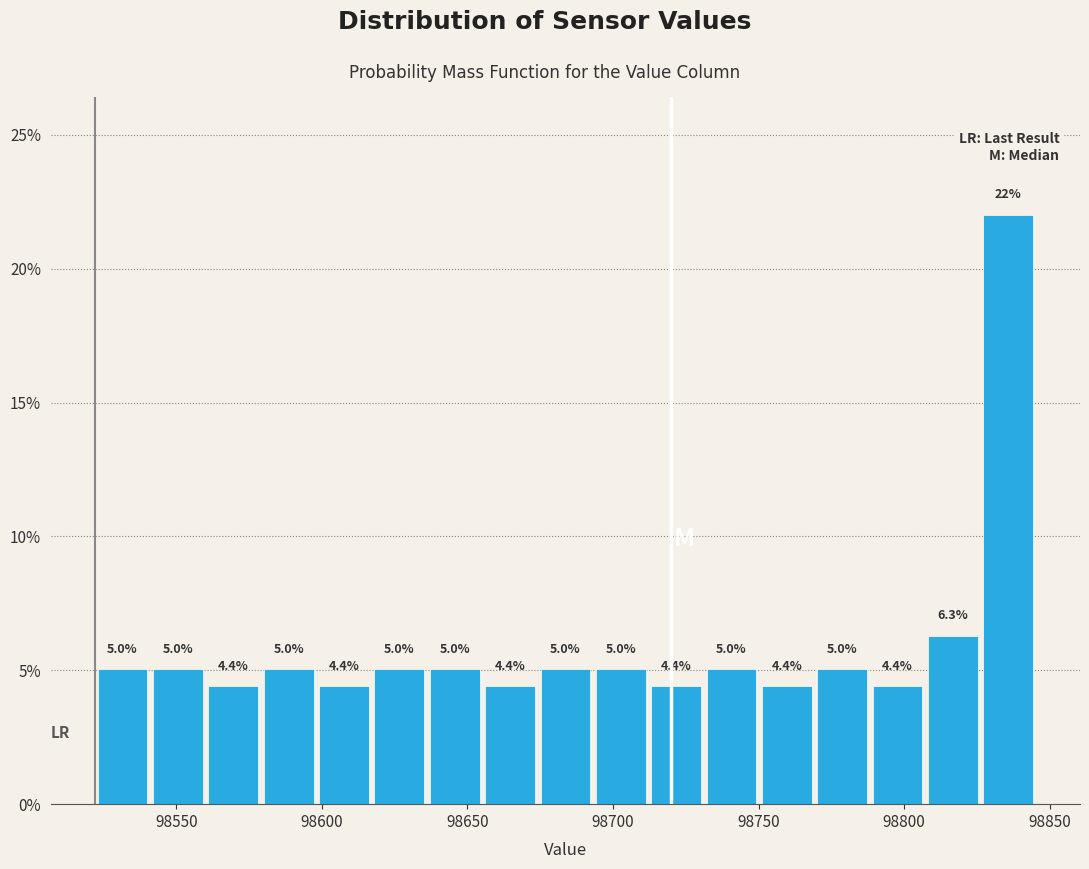

Read against the x-axis, roughly where is the centre of the tallest bar?

98835